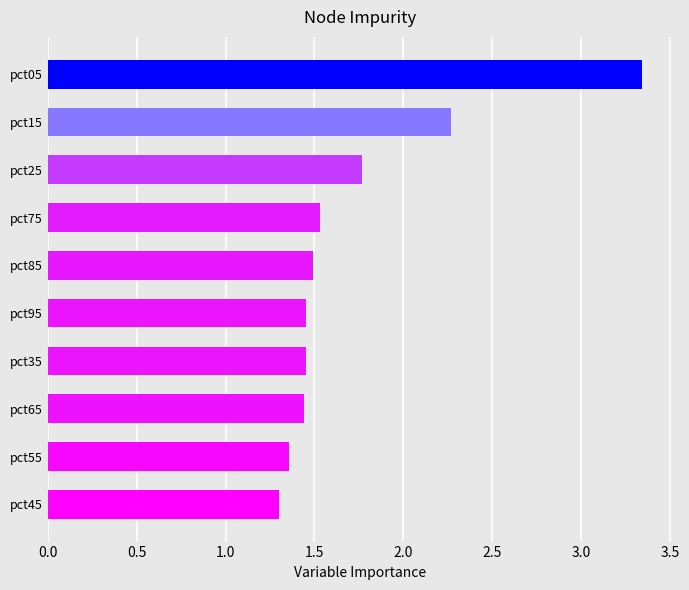

Between pct15 and pct95, which is larger?

pct15